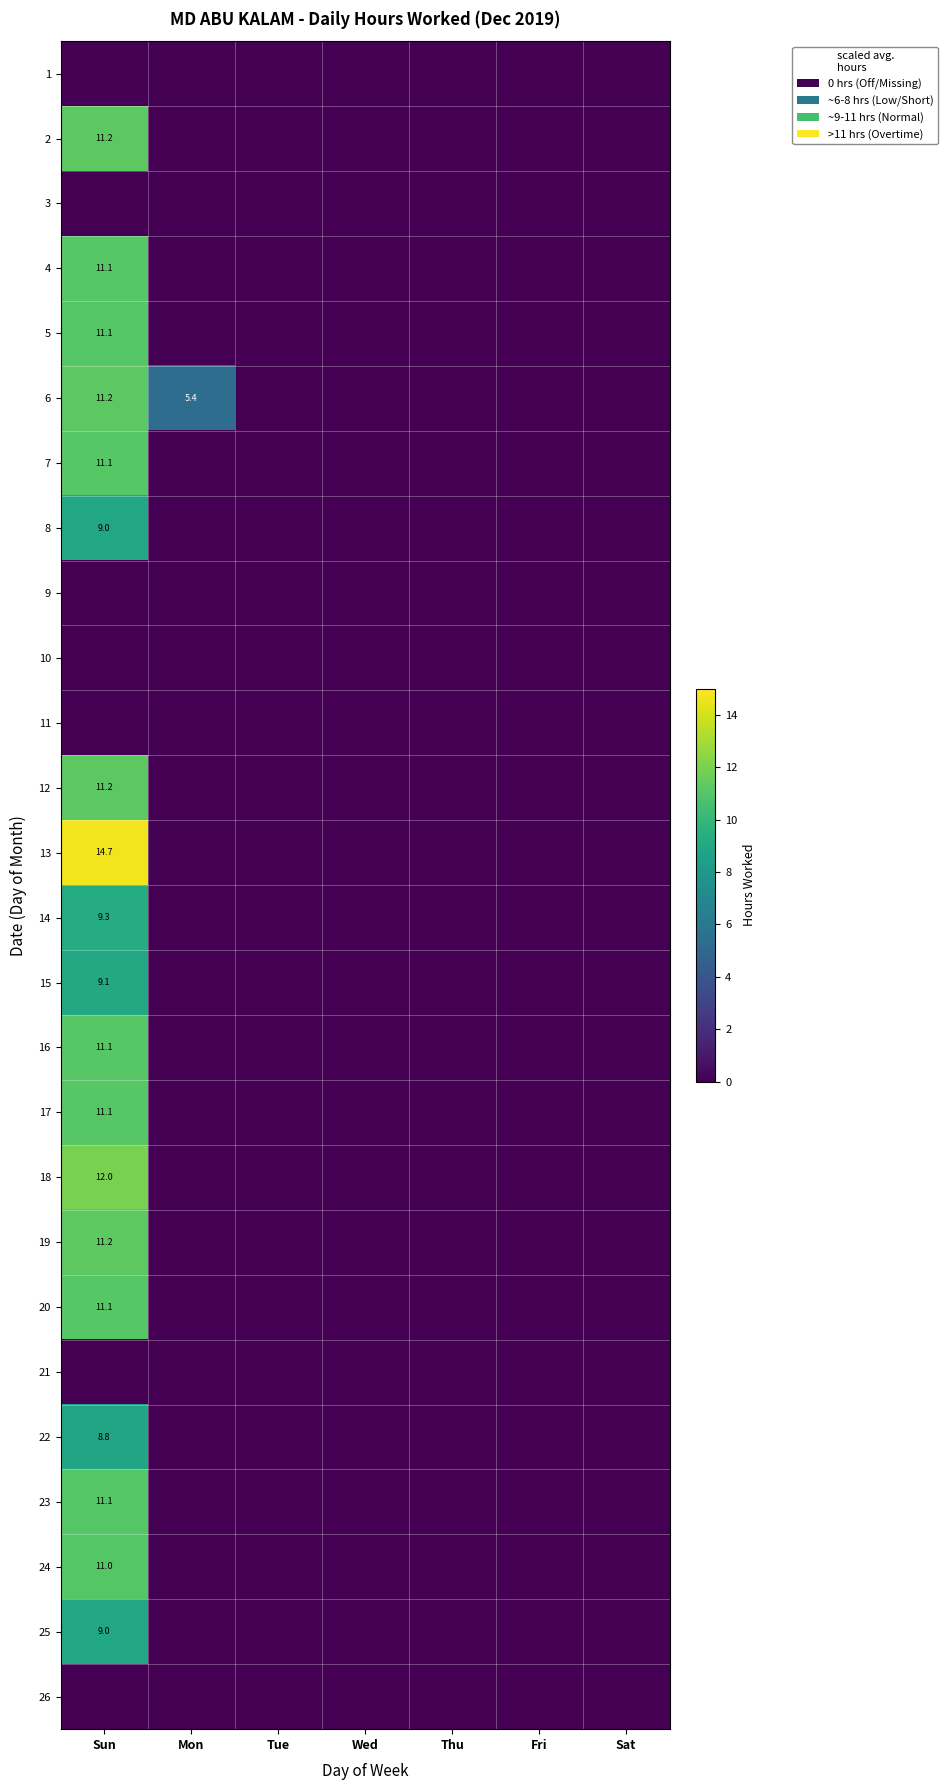

At which category is the sum across all series the highest?

Sun